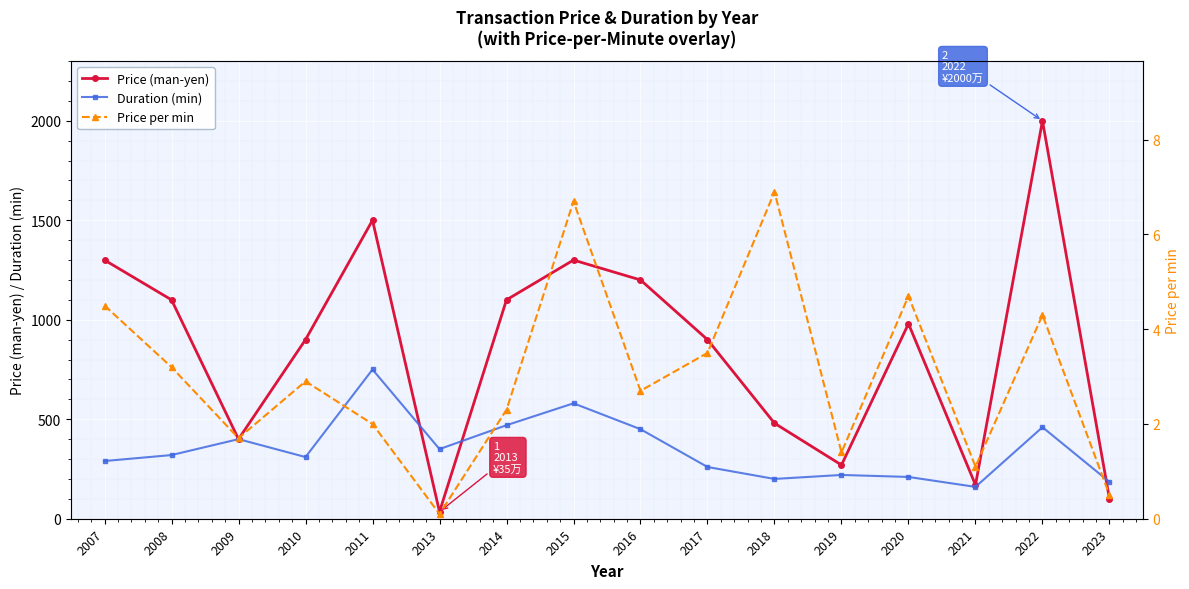

At which label does Price per min first exceed 2?

2007